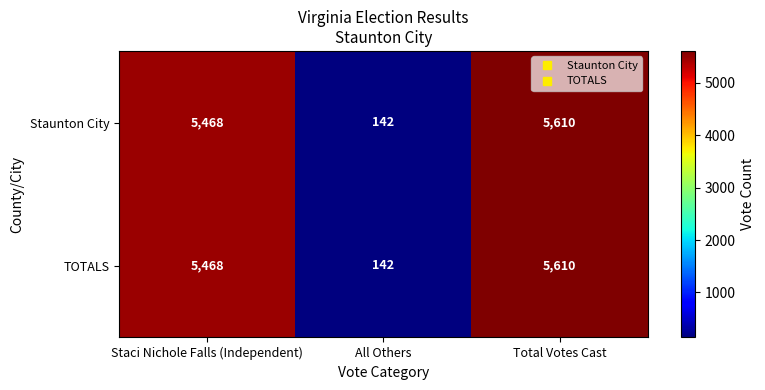

What is the minimum value shown in the chart?

142